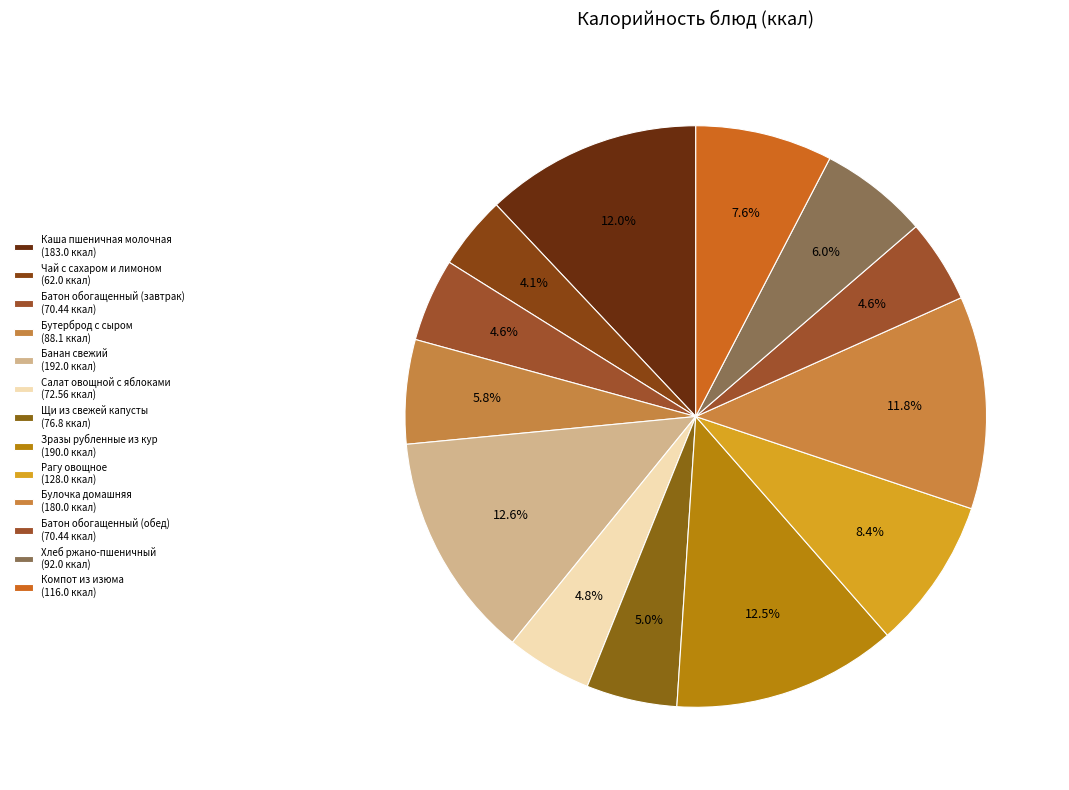

How many slices are in this pie chart?

13